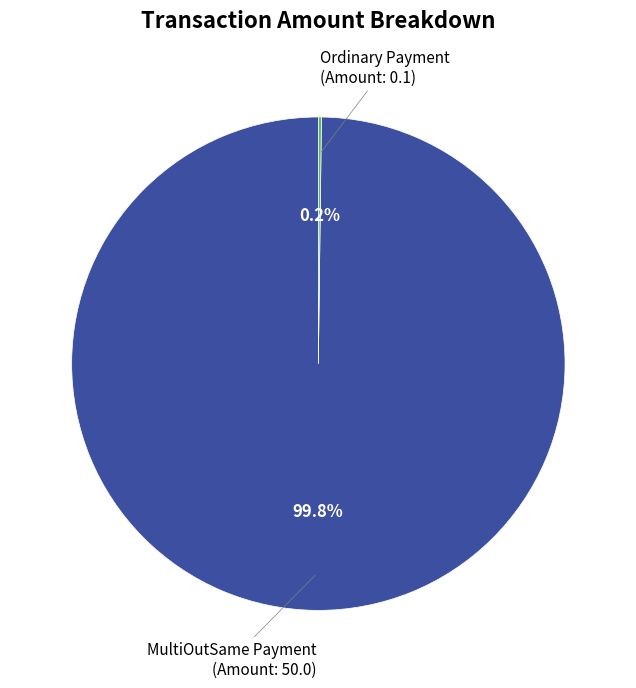

Does MultiOutSame Payment represent more than half of the total?

Yes